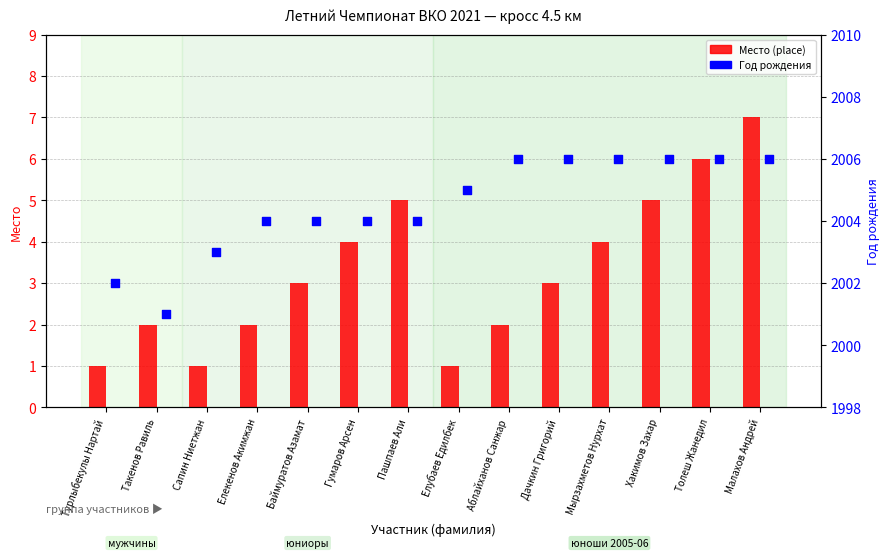

Which series reaches the maximum Y coordinate?

Год рождения